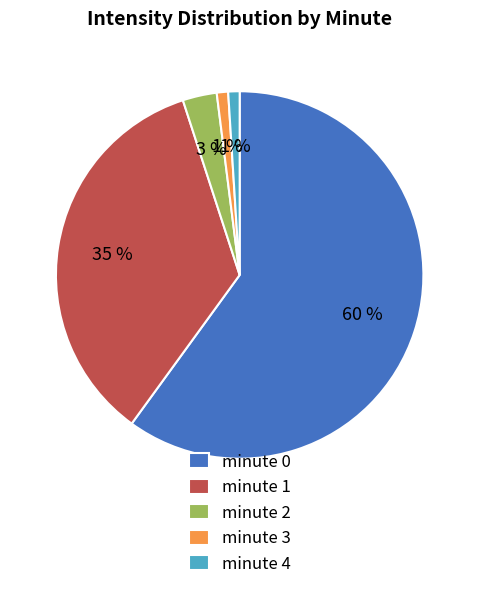

Is it true that minute 1 is 47% of the pie?

False